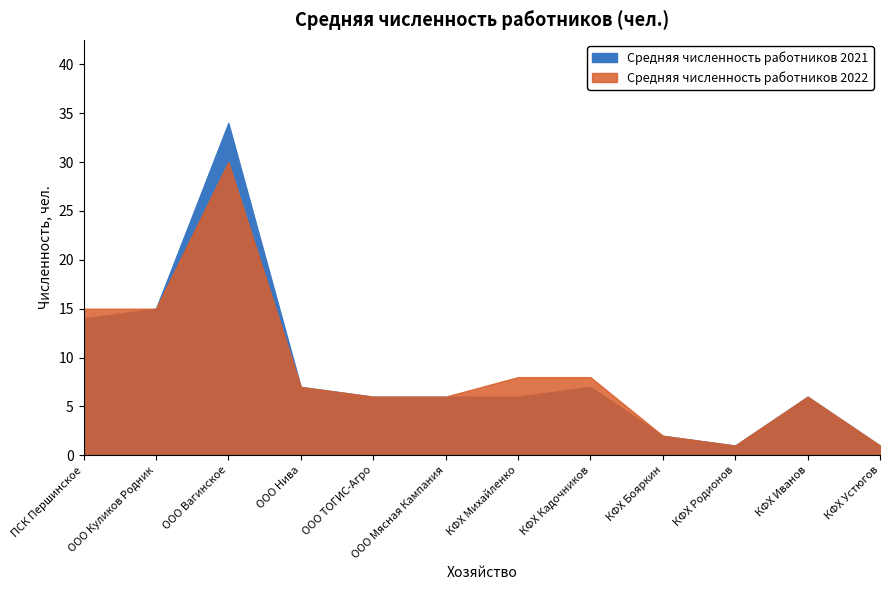

What is the value of the Средняя численность работников 2021 point at the 7th from the left?

6